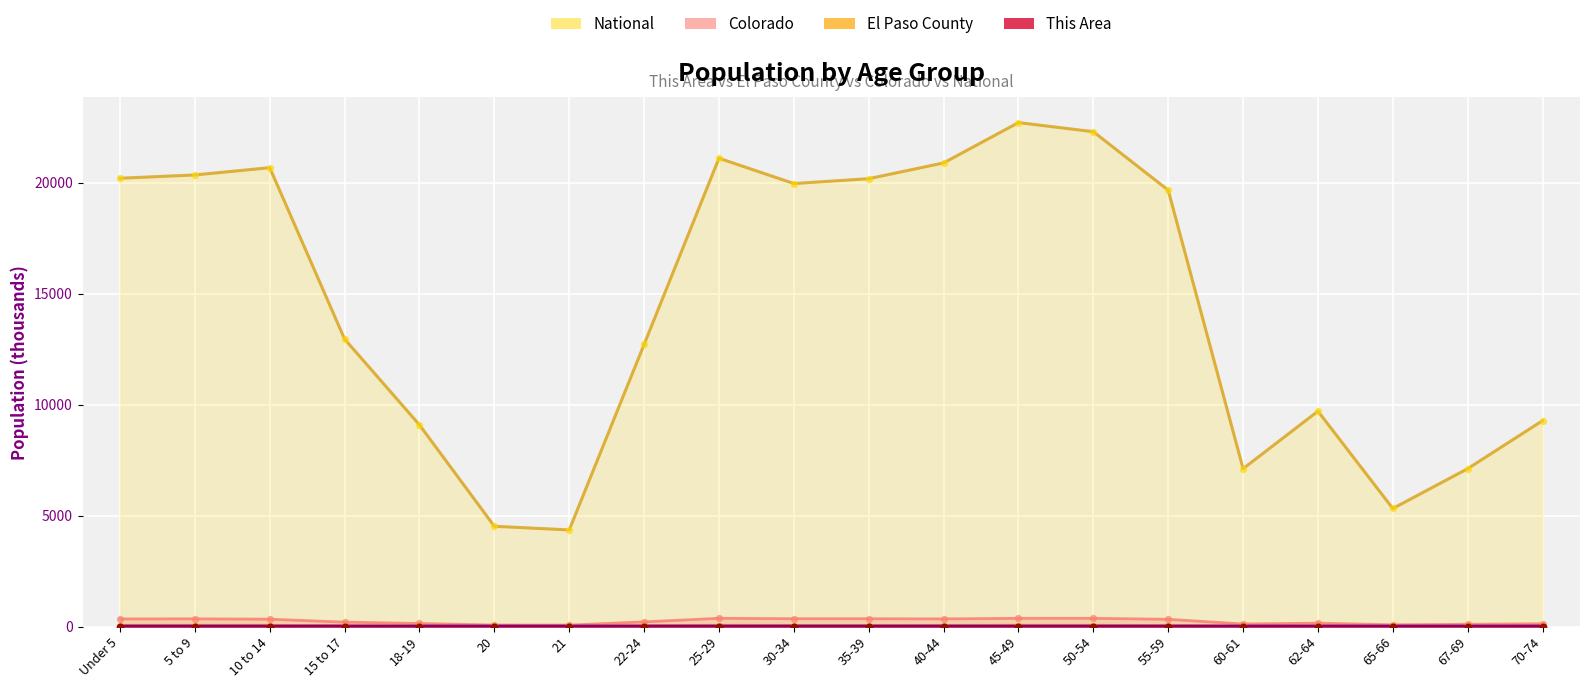

Which series has the largest total across all categories?

National